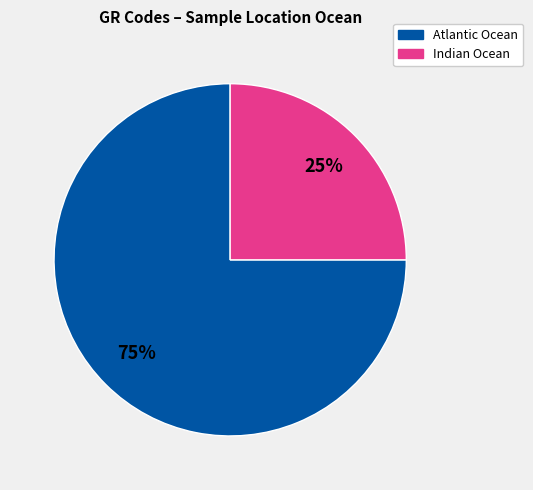

How many slices are in this pie chart?

2